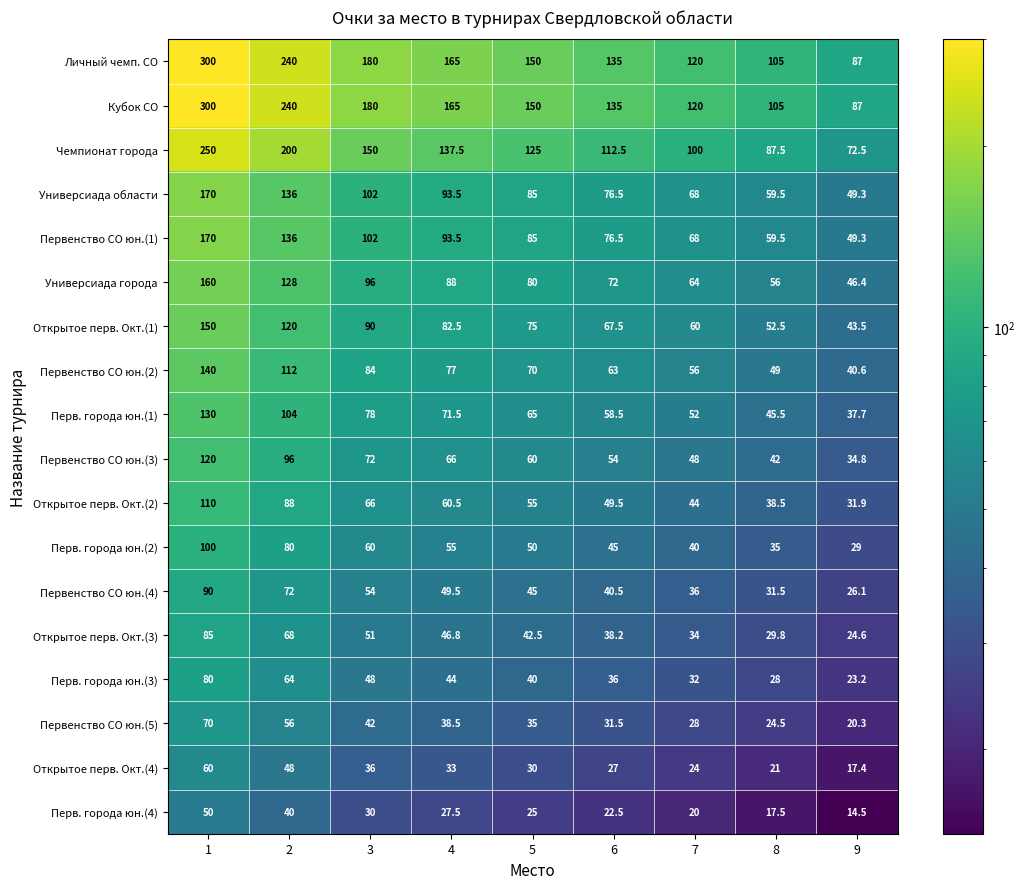

What is the average value of the Универсиада города series?

87.8